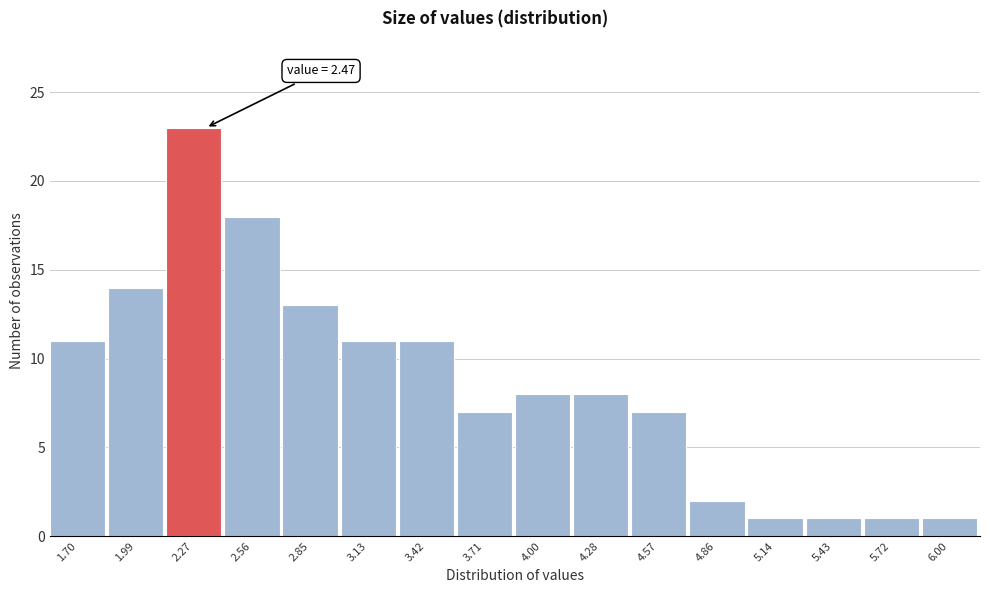

Reading right to left, list all the values displayed in this chart.

1	1	1	1	2	7	8	8	7	11	11	13	18	23	14	11